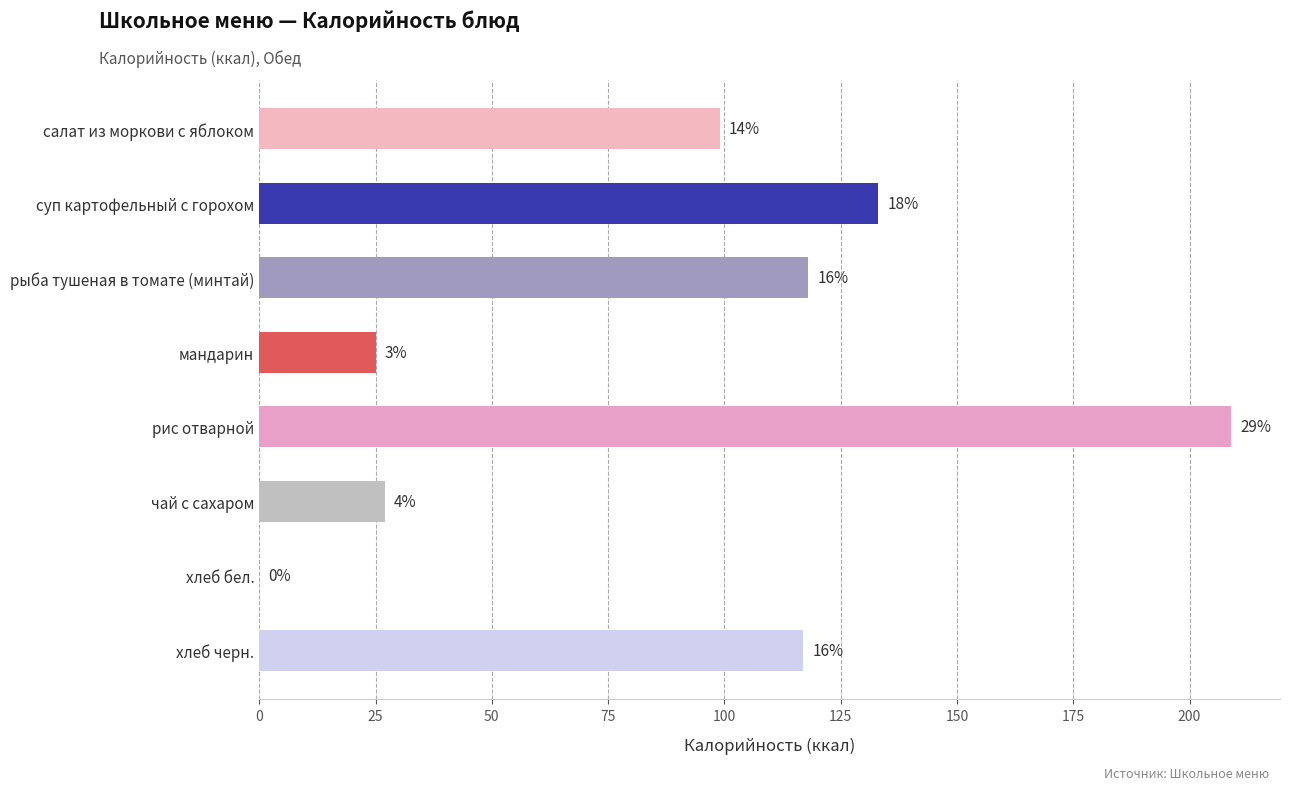

Are the bars horizontal?

Yes